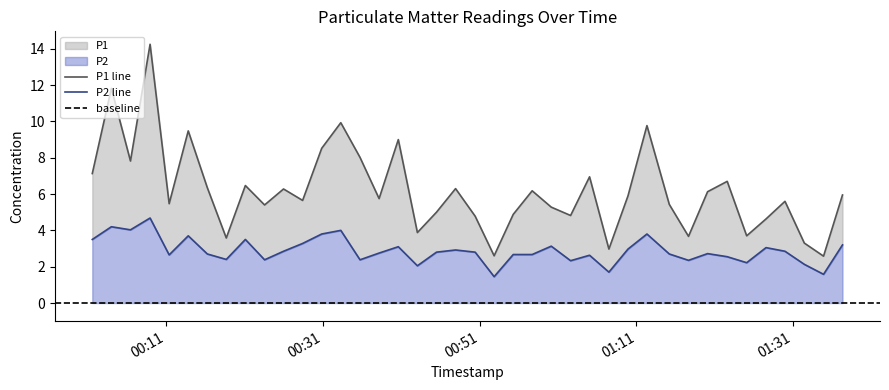

True or false: P1 and P2 intersect in this chart.

False